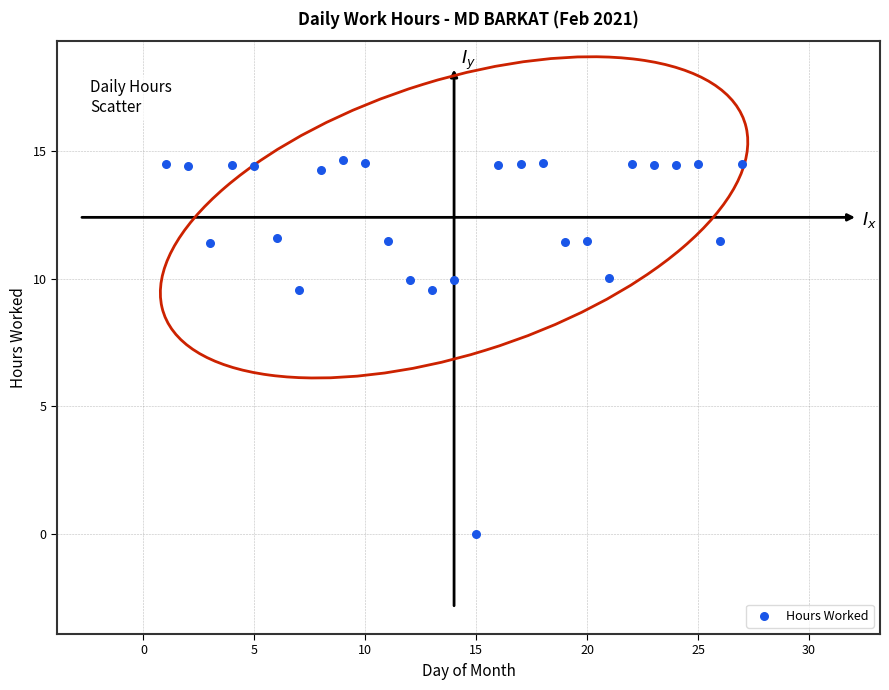

What is the range of Y values (max minus min)?

14.6